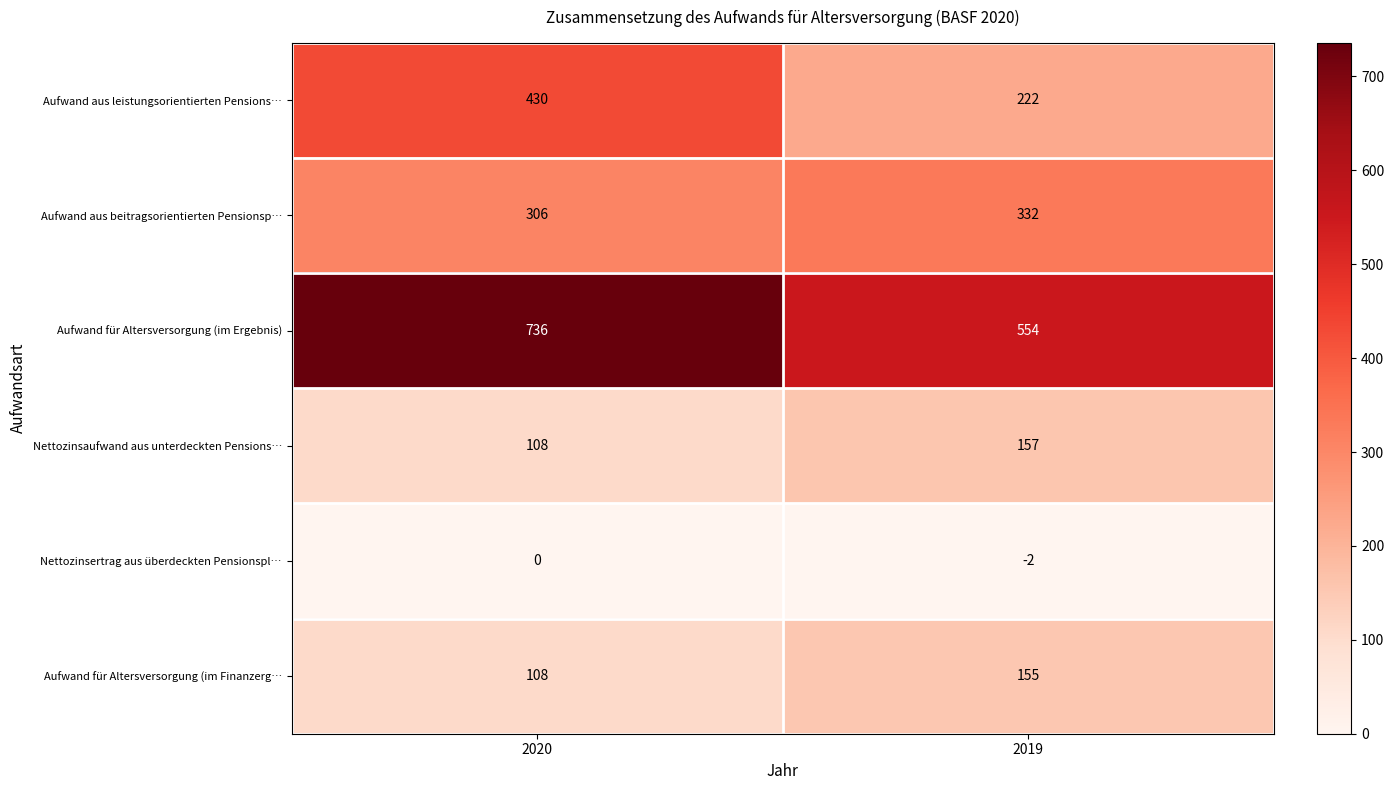

True or false: Aufwand für Altersversorgung (im Finanzerg… has a value of 57 at 2020.

False